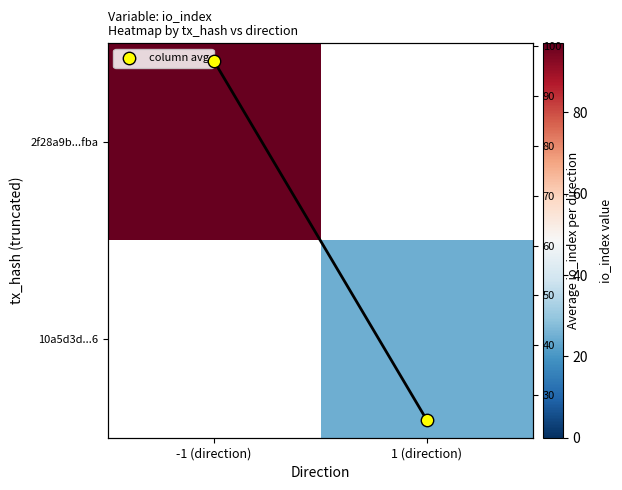

The value of 10a5d3d...6 at -1 (direction) is 8. True or false?

False